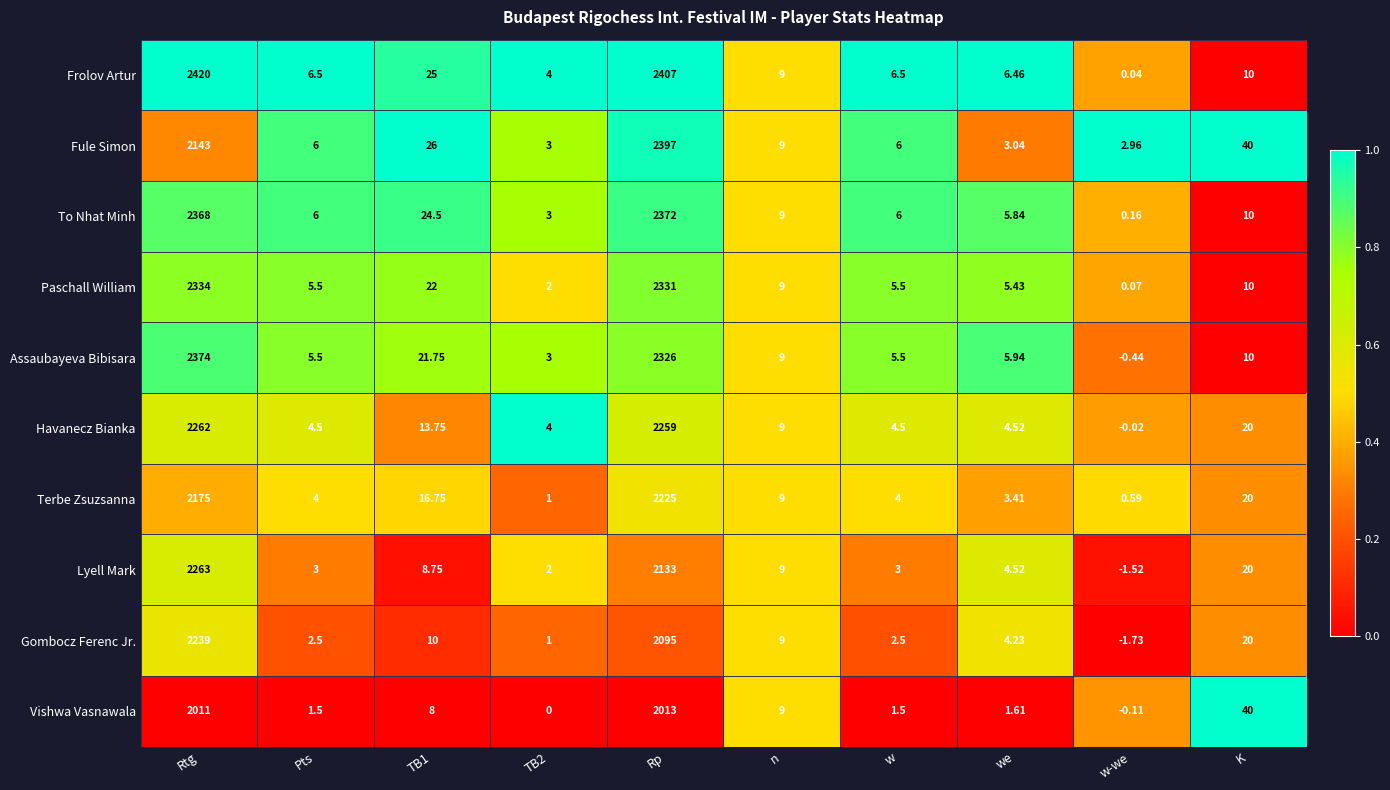

Which series changed the most between TB1 and TB2?

Fule Simon